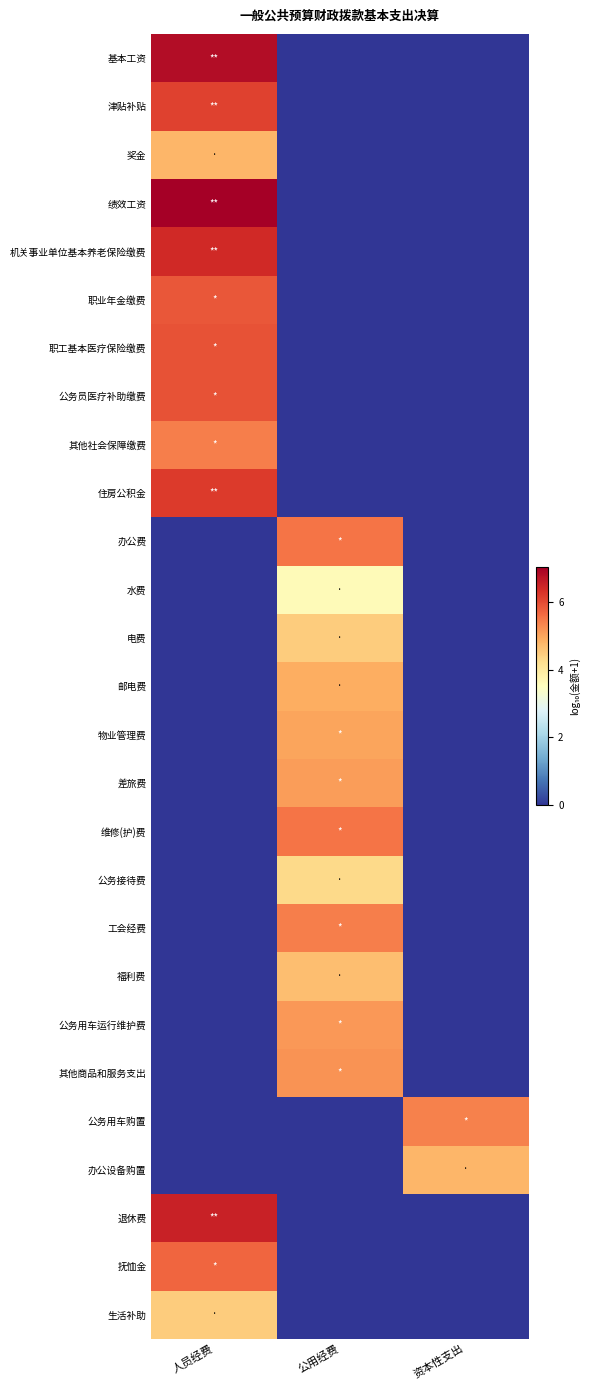

At which category is the sum across all series the highest?

人员经费